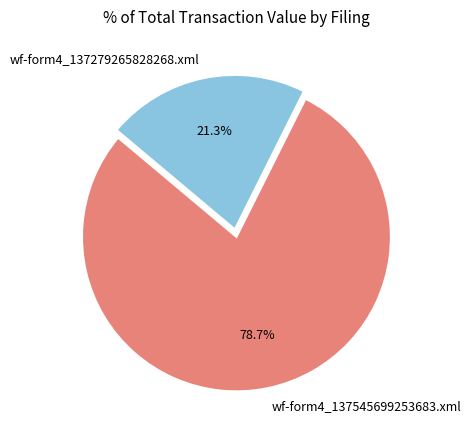

Rank the categories by value from highest to lowest.

wf-form4_137545699253683.xml, wf-form4_137279265828268.xml